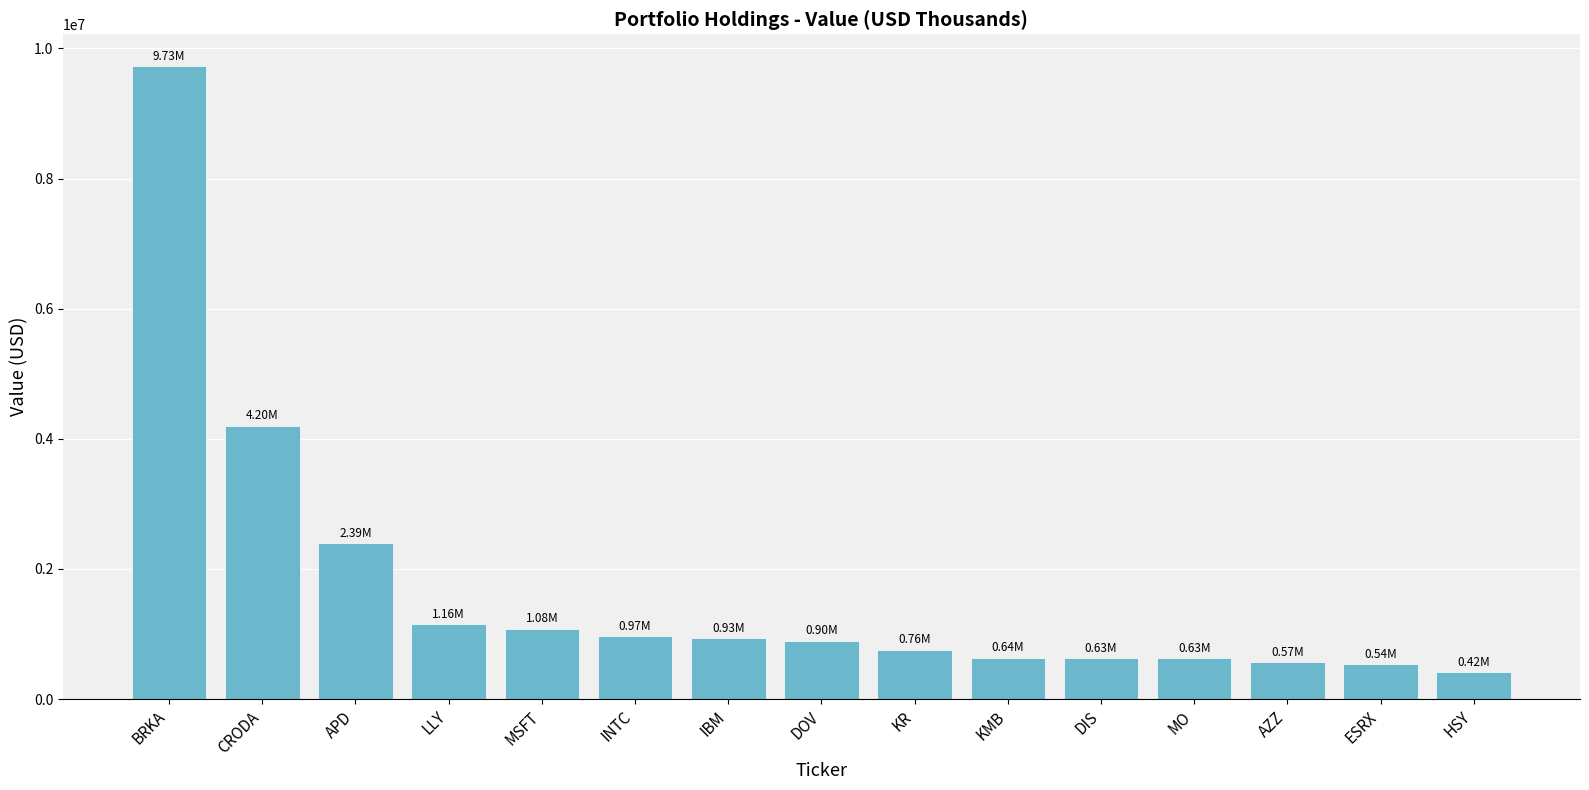

What is the sum of the values at BRKA and MO?

10360000